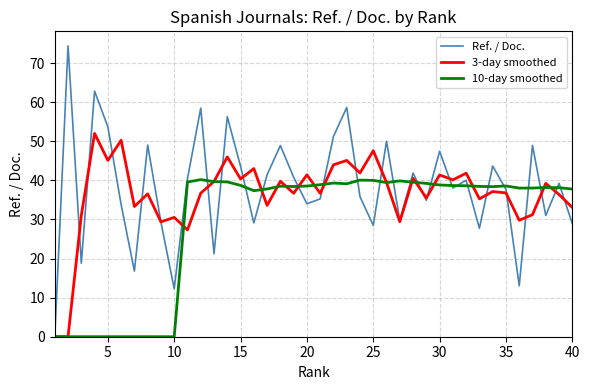

List the series in order of their peak value, lowest first.

10-day smoothed, 3-day smoothed, Ref. / Doc.